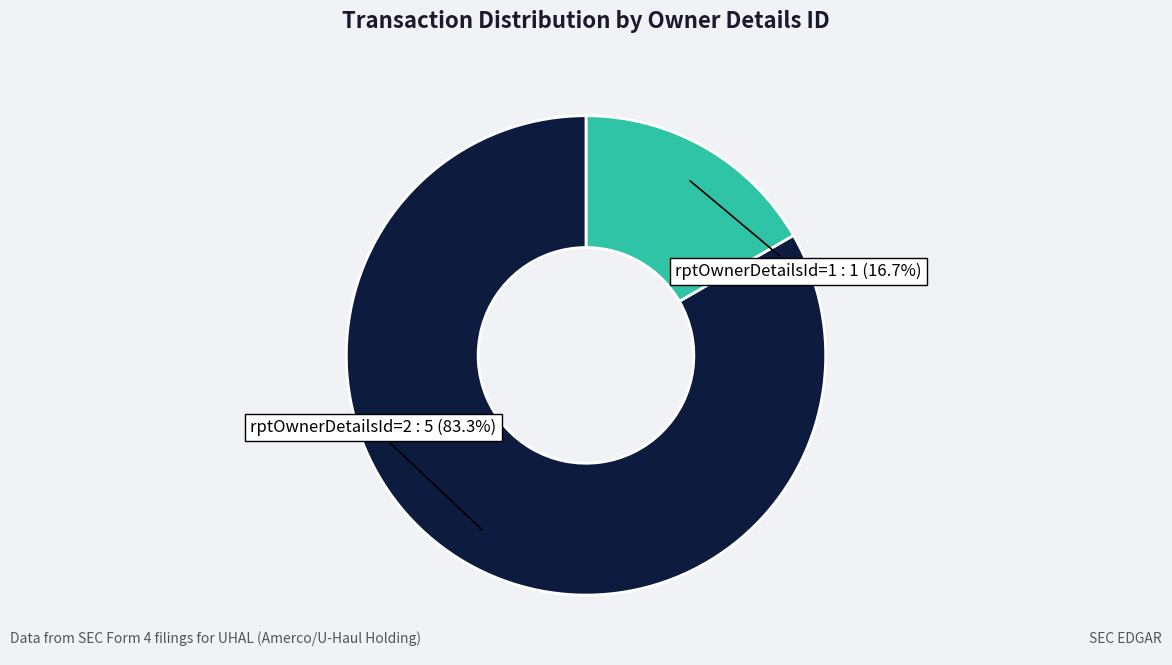

True or false: rptOwnerDetailsId=1 accounts for 17% of the total.

True